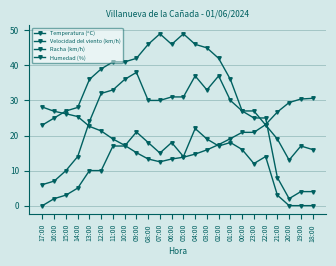

How many categories are shown in the chart?

24